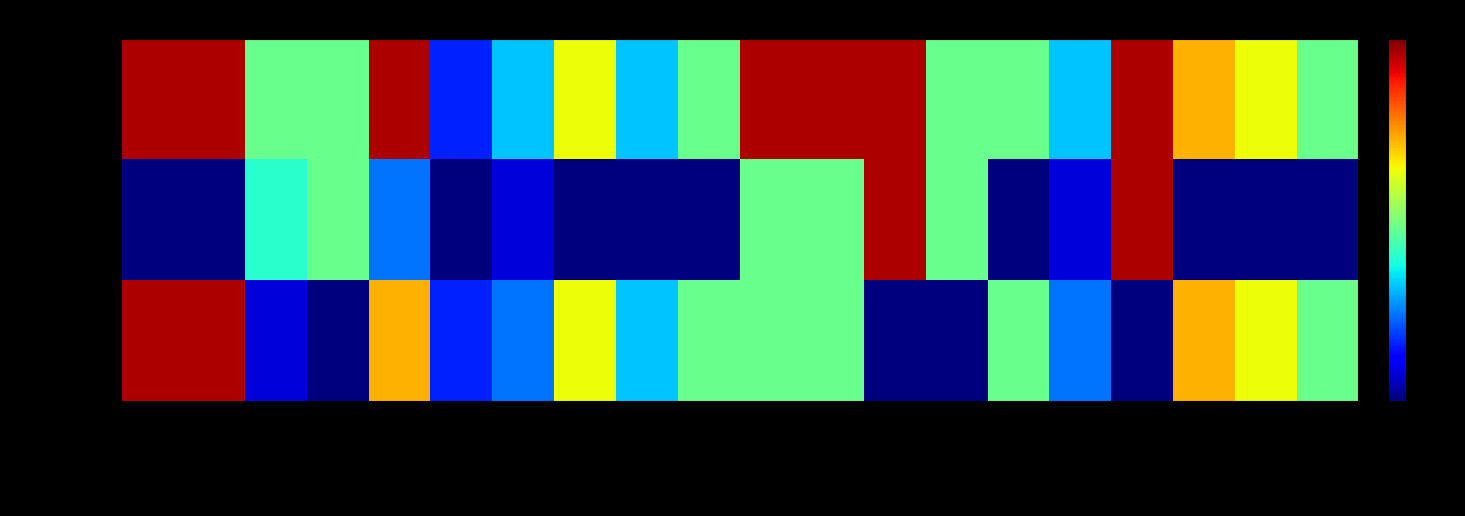

At 军训, list the series in order from smallest to largest.

理论学时数, 总学时, 实践学时数